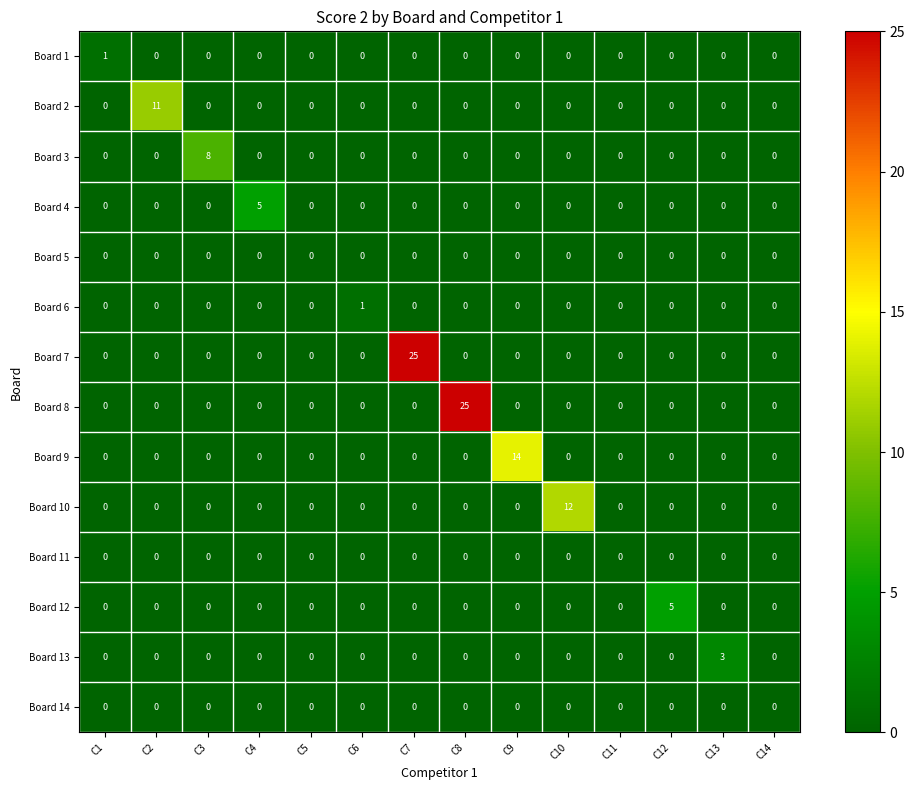

Which series changed the most between C5 and C6?

Board 6